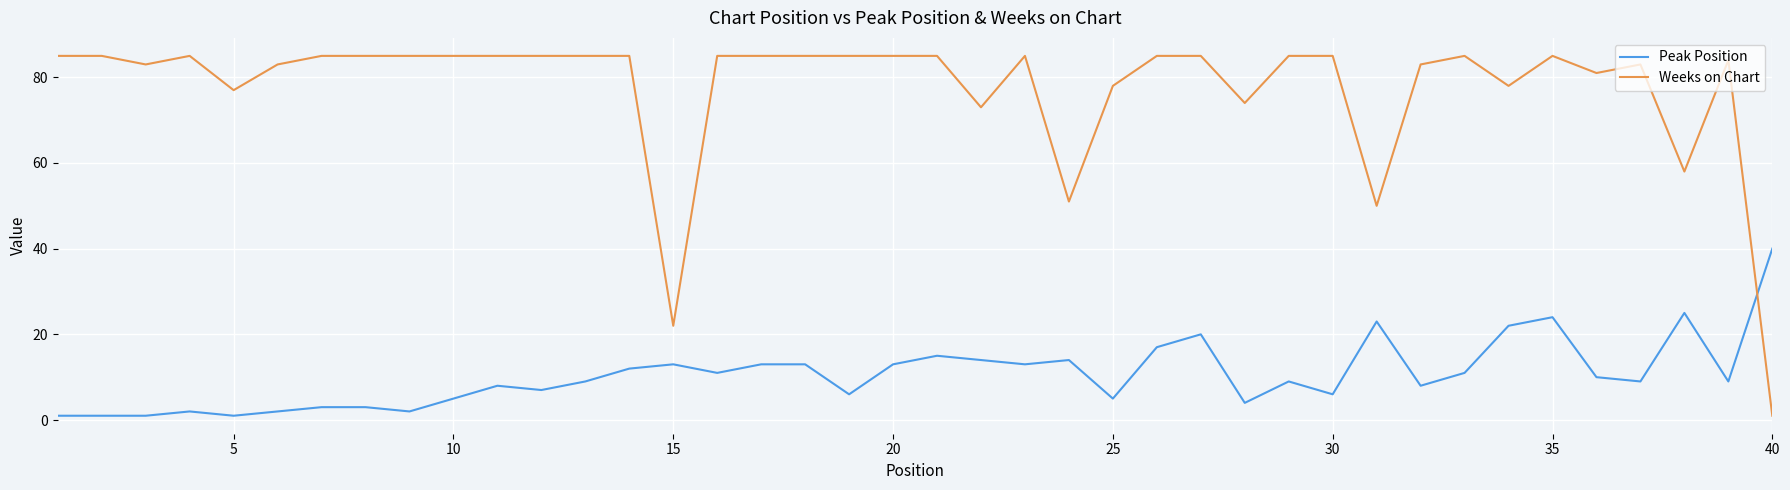

What is the smallest value displayed?

1